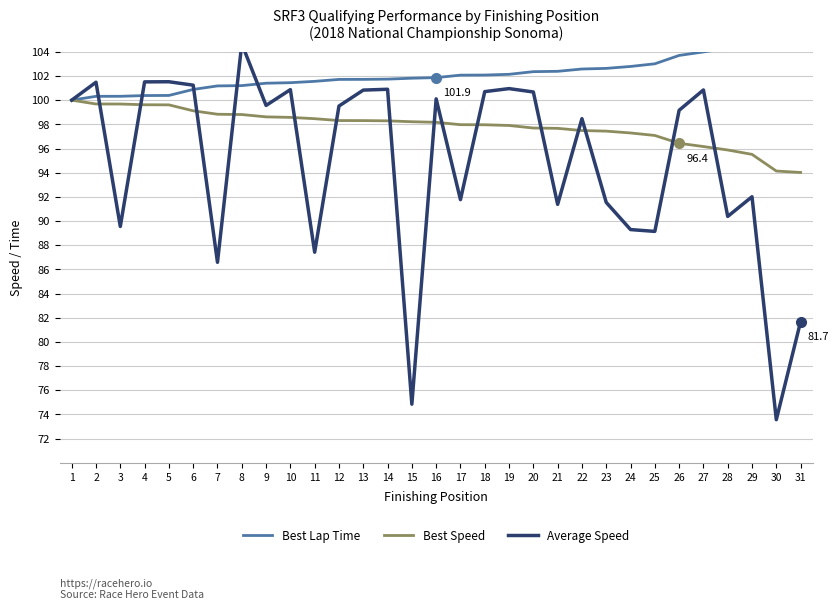

At which label does Best Speed reach its minimum?

31